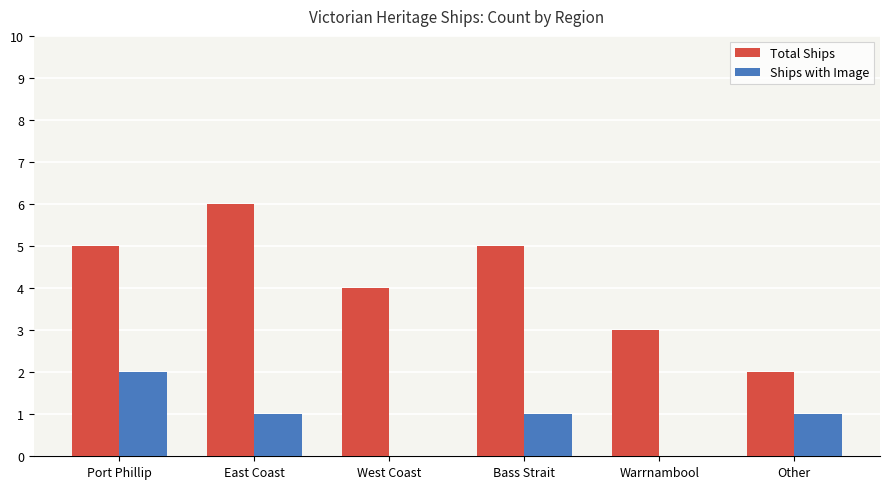

What is the total value across all series at Port Phillip?

7